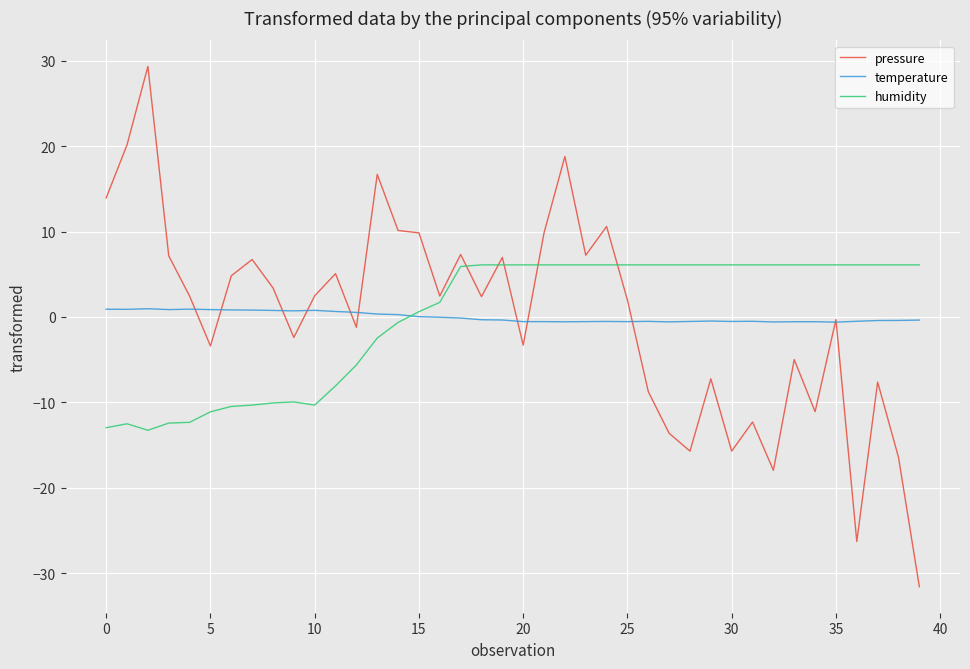

What is the maximum value for pressure?

29.4